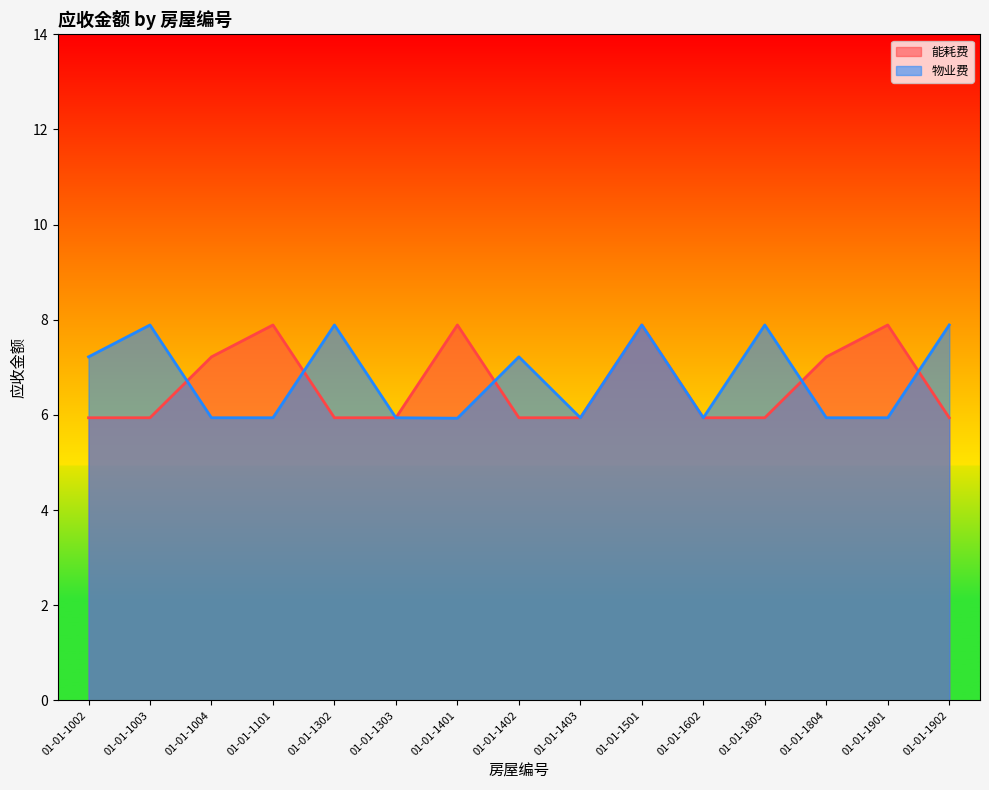

Does the chart have visible grid lines?

No